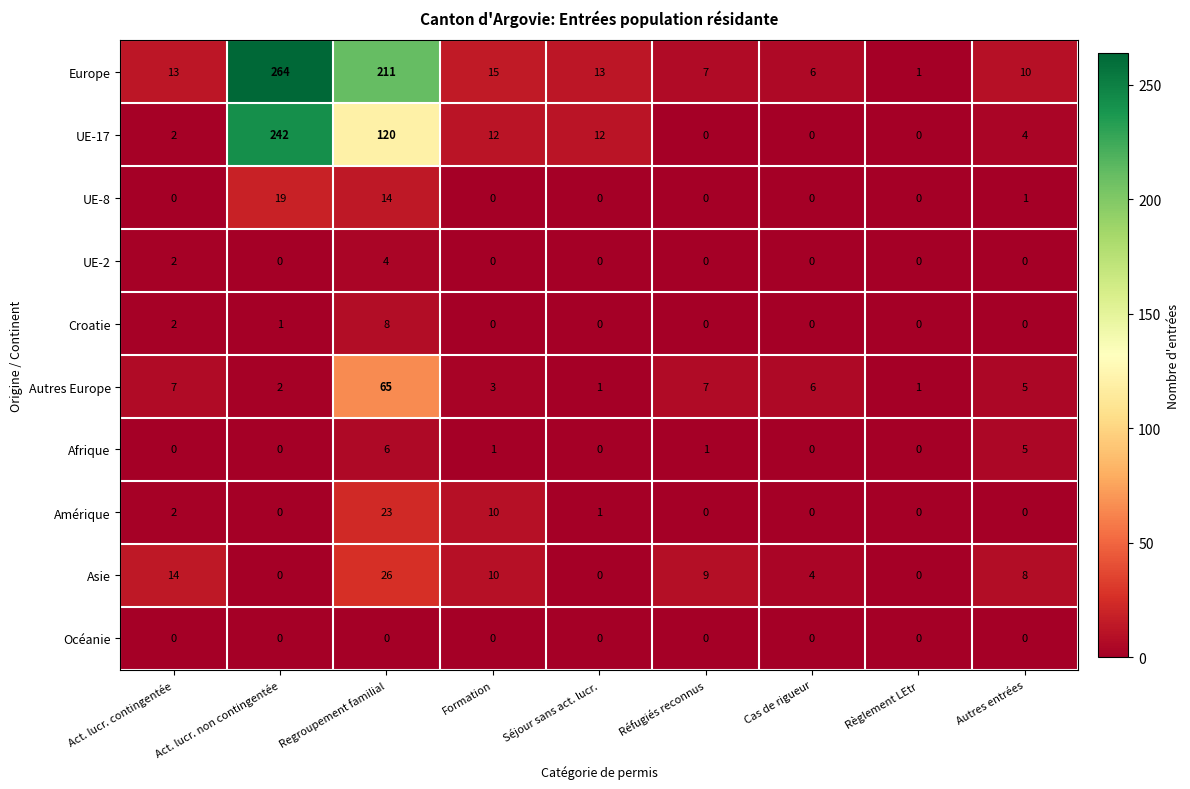

How many Afrique values are between 0 and 1?

7